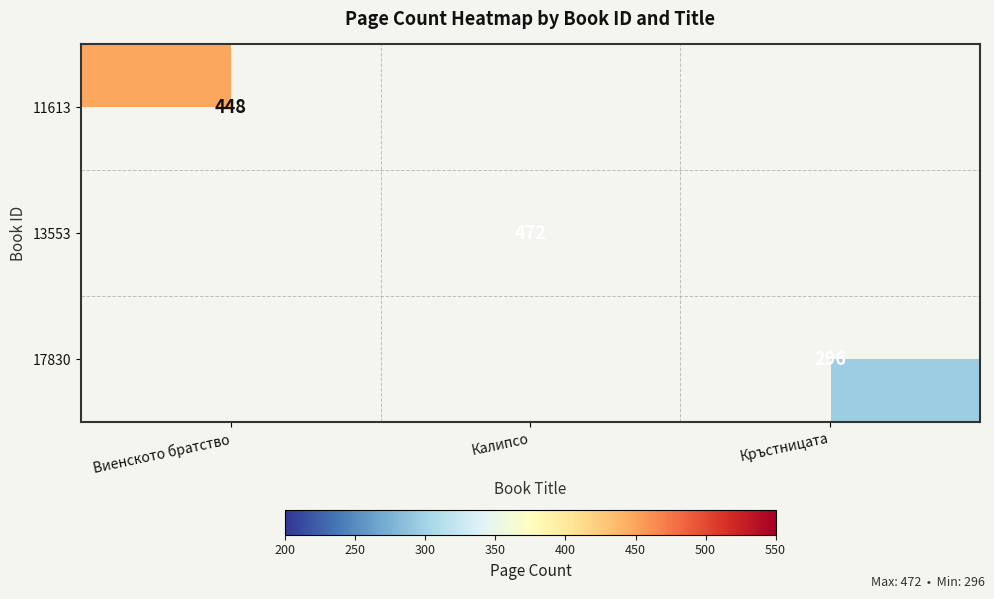

Is the value of 11613 at Виенското братство greater than the value of 17830 at Виенското братство?

No